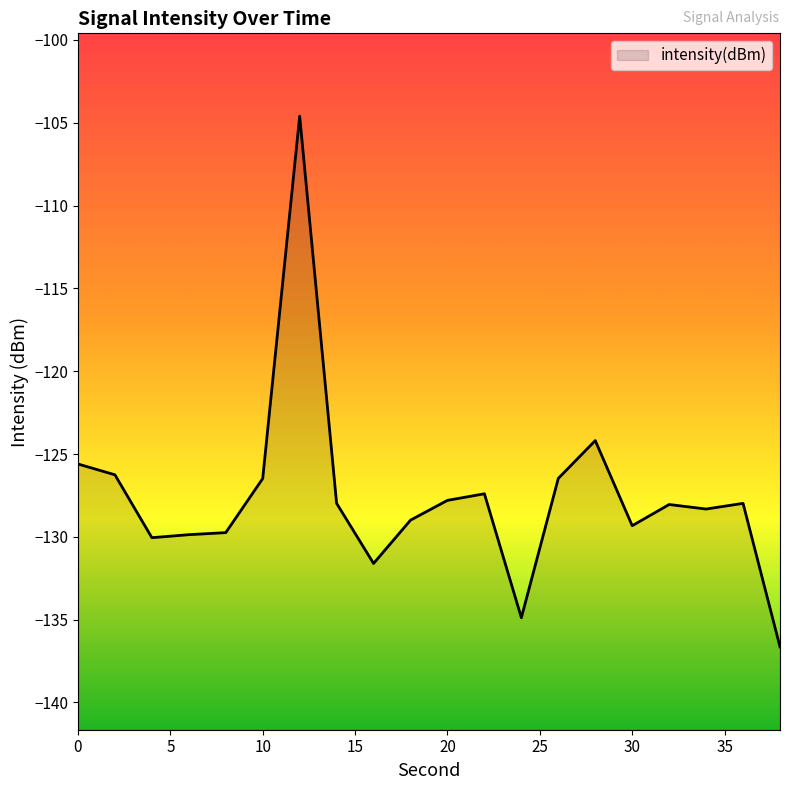

How many points are lower than both their immediate neighbors (excluding endpoints)?

5